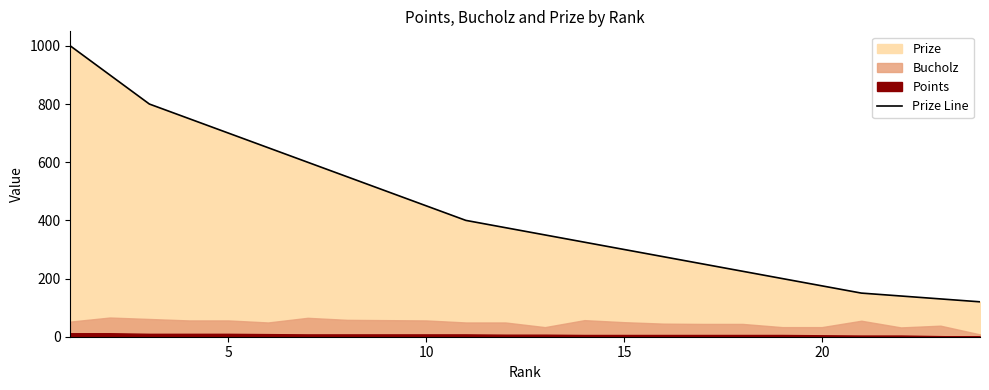

What is the difference between the second highest and second lowest values?

770